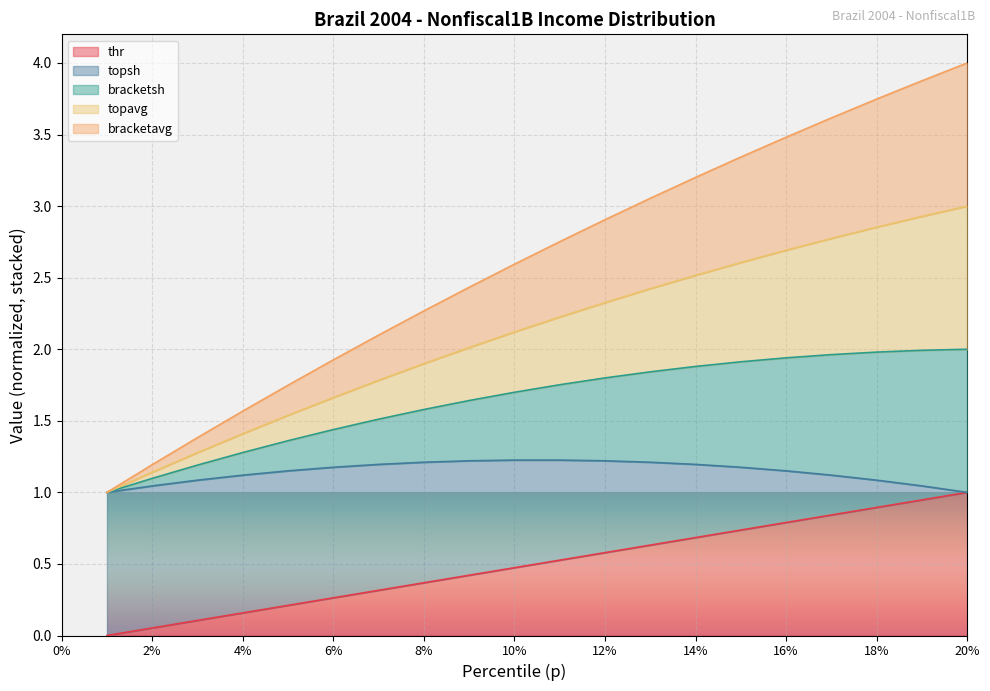

What is the difference between the second highest and minimum values in the thr series?

0.9